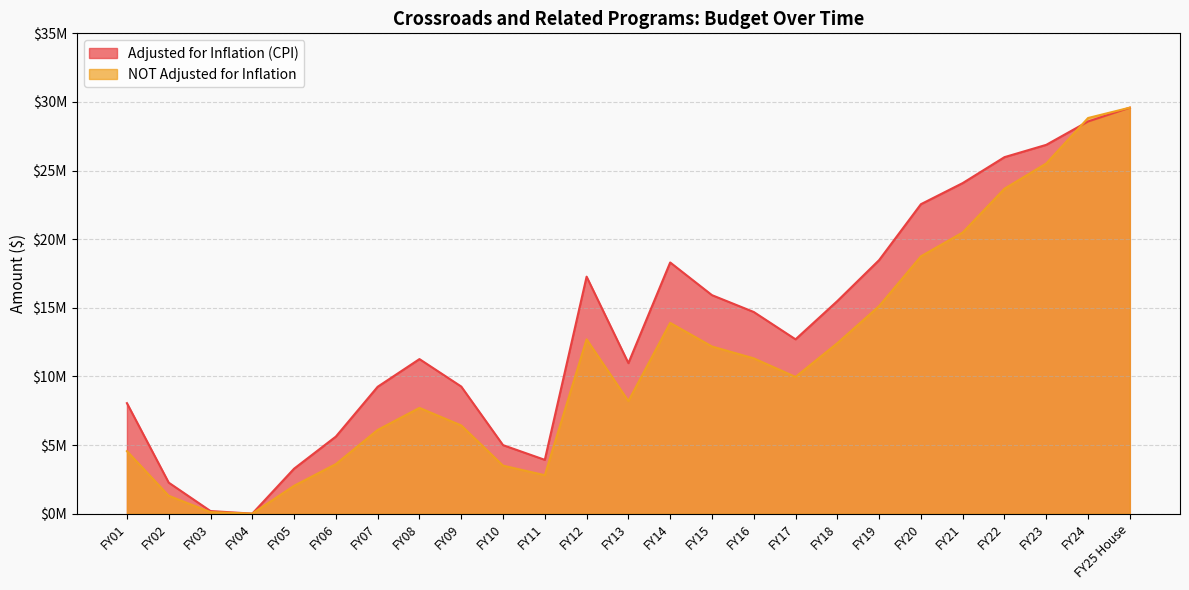

How many data points in Adjusted for Inflation (CPI) are less than 12701286?

12